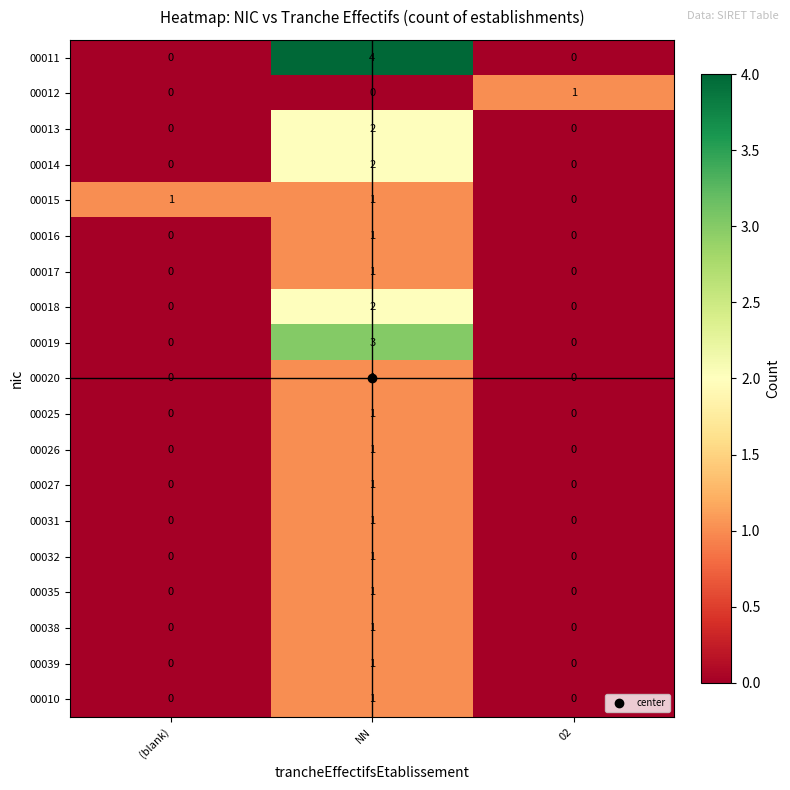

How many values in 00019 are above zero?

1